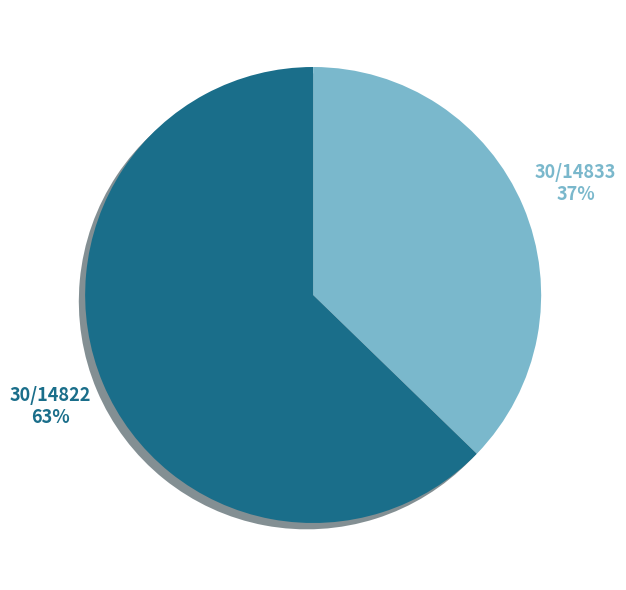

To the nearest percent, what is the combined percentage of 30/14822 and 30/14833?

100%